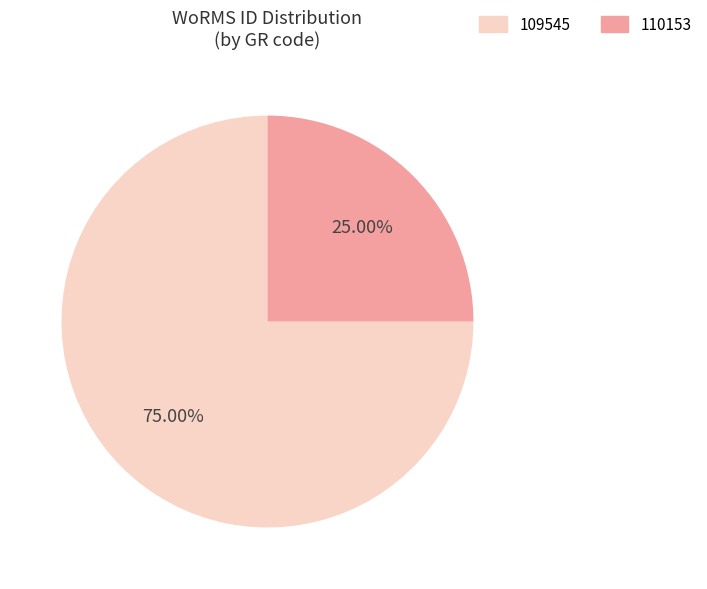

Is there a majority slice in this chart?

Yes